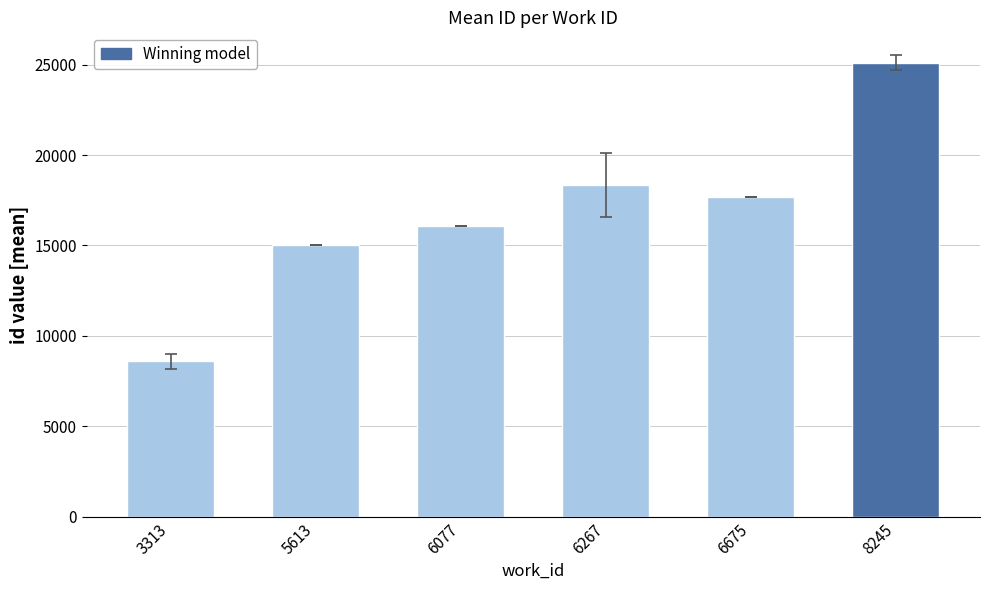

Which label corresponds to the largest value in the chart?

8245